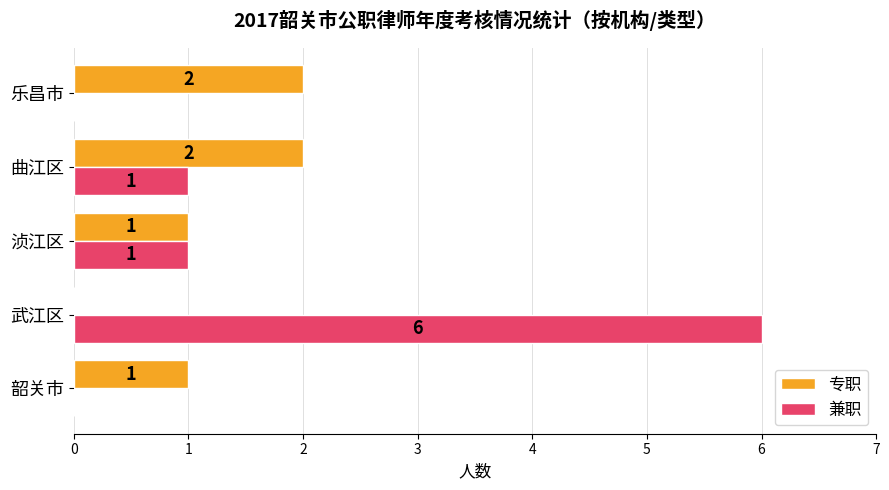

What is the maximum value shown in the chart?

6